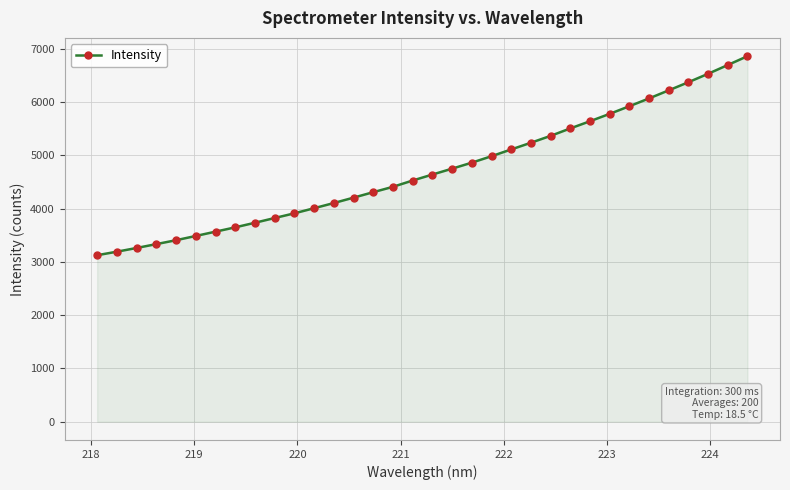

What is the minimum value shown in the chart?

3124.0